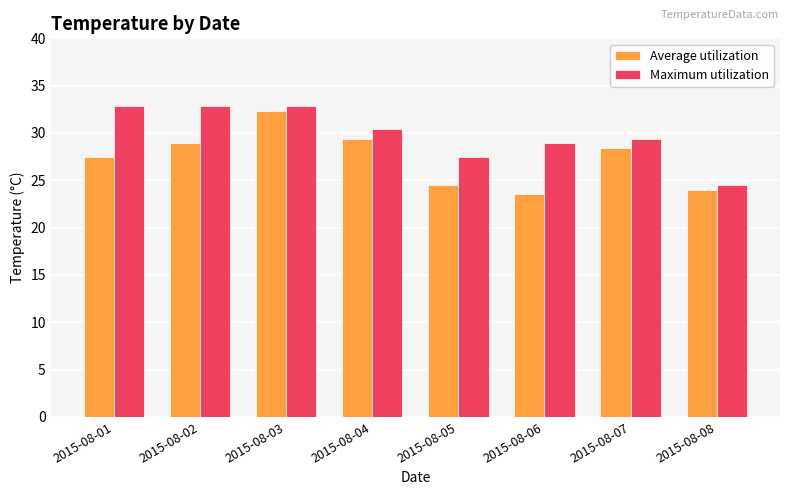

At 2015-08-05, list the series in order from smallest to largest.

Average utilization, Maximum utilization